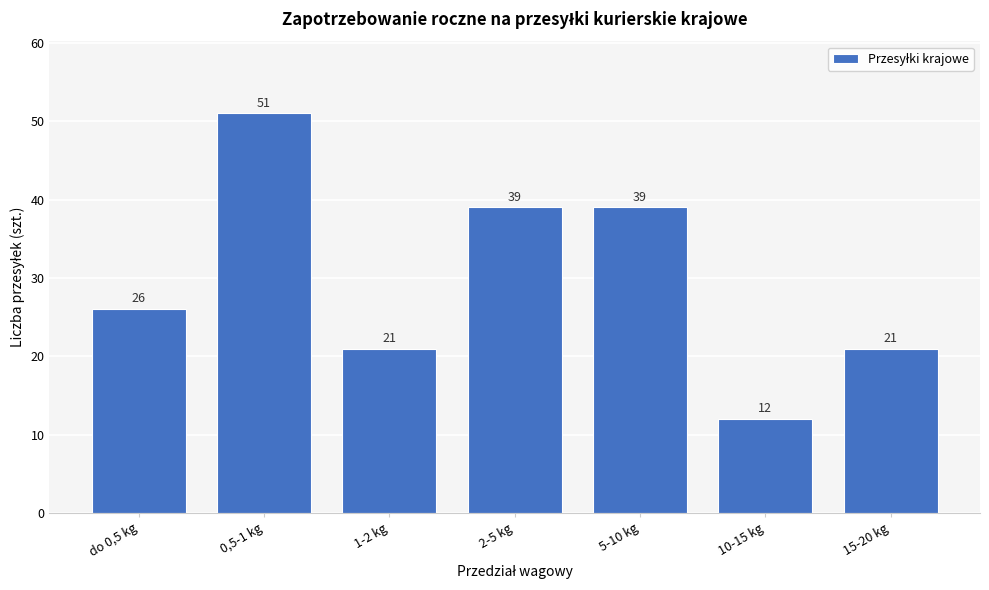

Reading left to right, what are all the values shown in this chart?

do 0,5 kg=26	0,5-1 kg=51	1-2 kg=21	2-5 kg=39	5-10 kg=39	10-15 kg=12	15-20 kg=21